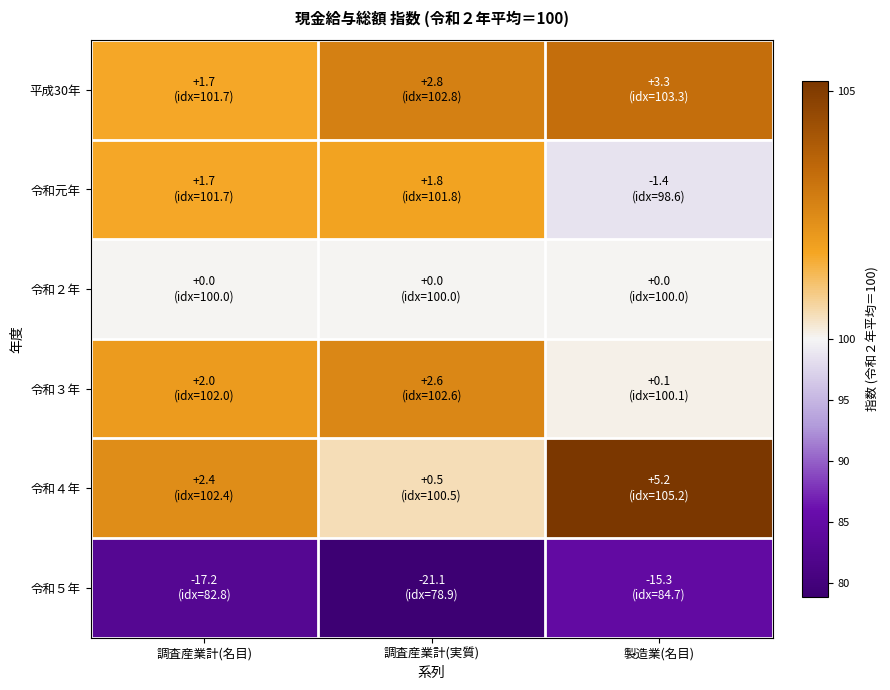

How many categories are shown in the chart?

3